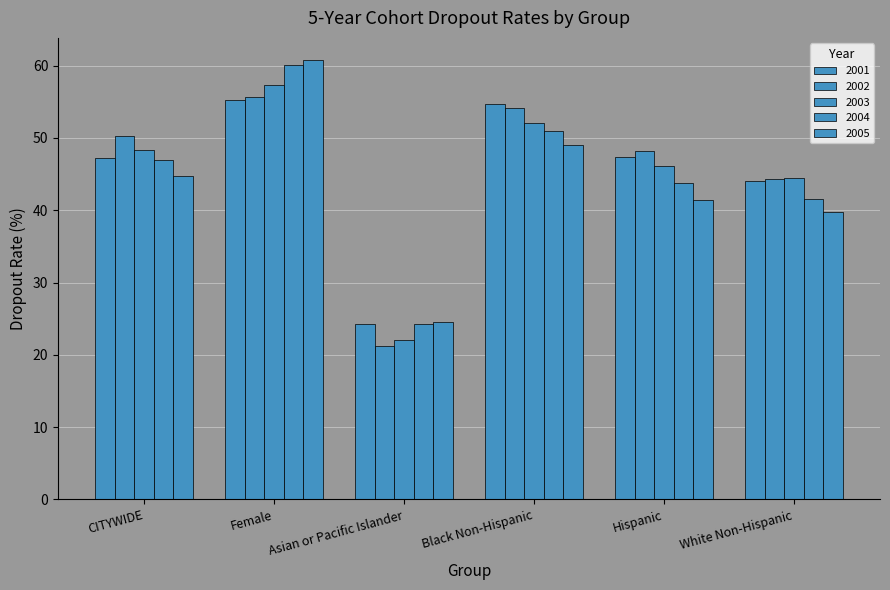

What position from the left is Asian or Pacific Islander?

3